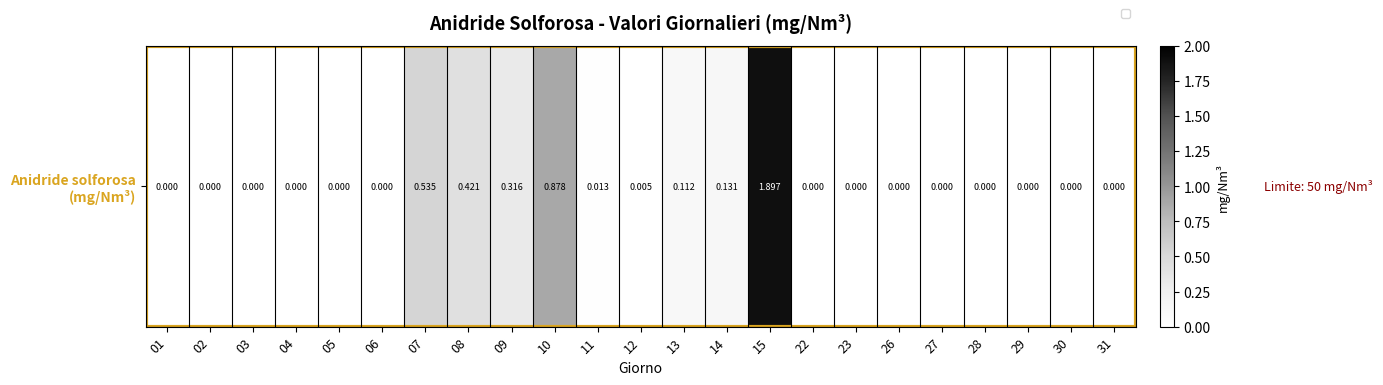

What is the difference between the maximum and minimum values?

1.9